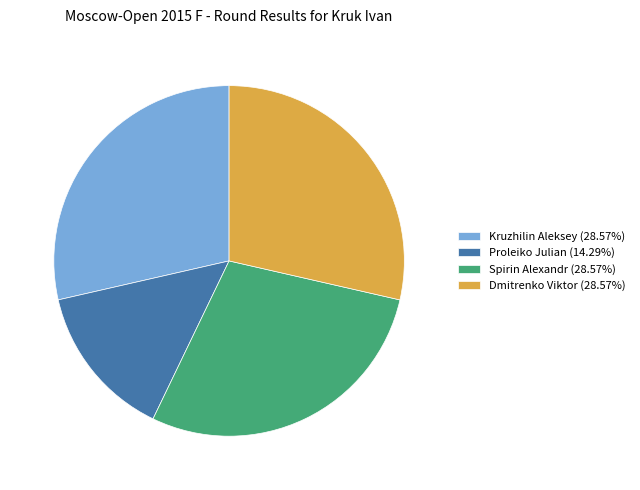

Is the sum of Dmitrenko Viktor (28.57%) and Kruzhilin Aleksey (28.57%) greater than half?

Yes